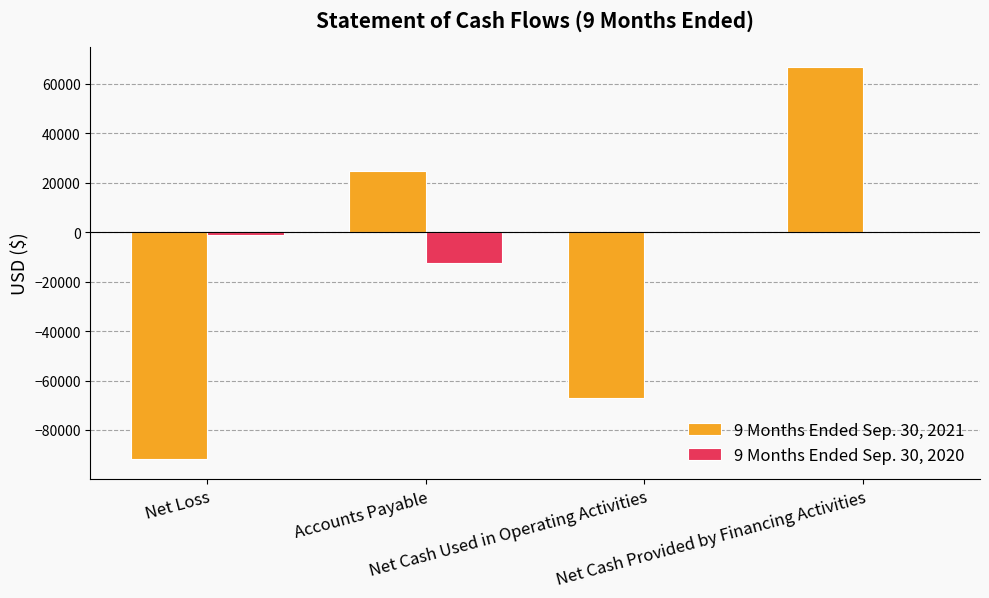

Which series has the largest total across all categories?

9 Months Ended Sep. 30, 2020